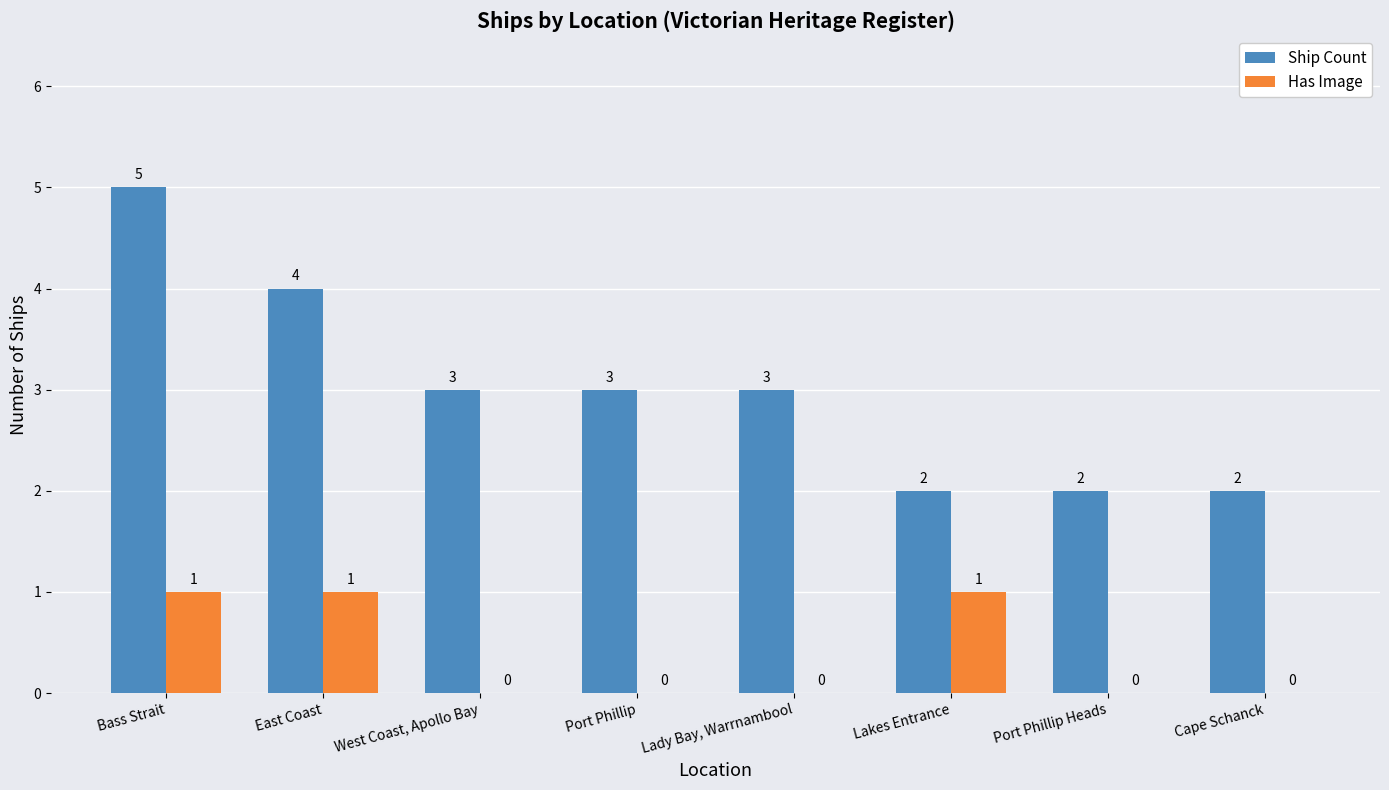

Between Port Phillip and Cape Schanck, which series saw the biggest shift?

Ship Count